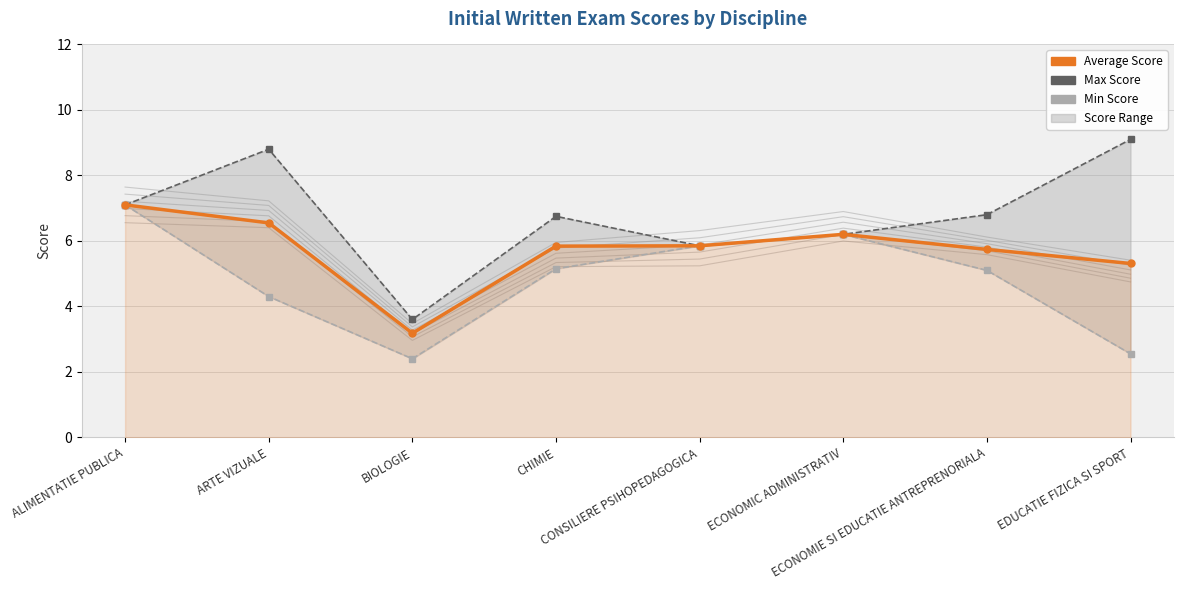

What is the total value across all series at ECONOMIE SI EDUCATIE ANTREPRENORIALA?

17.6